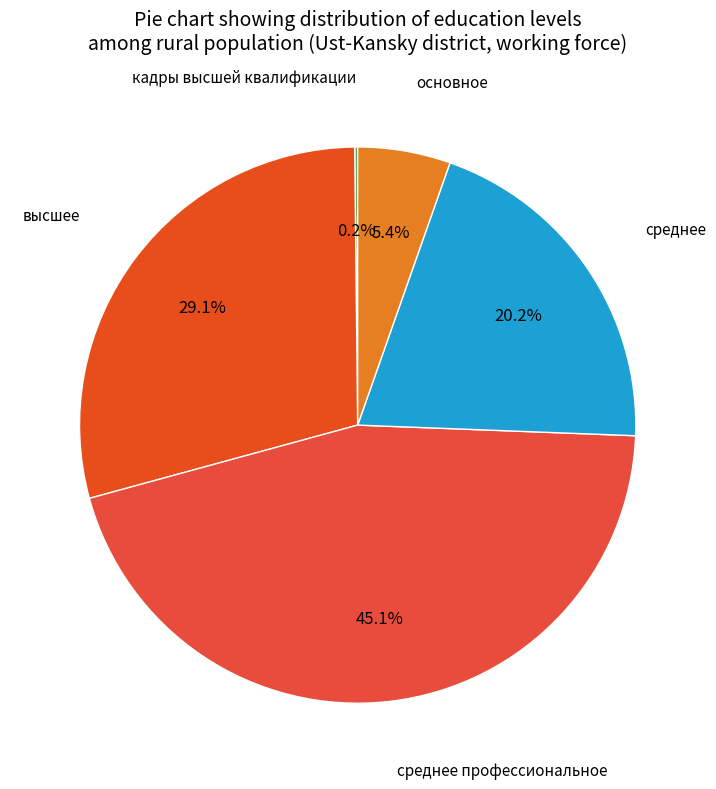

Does any single category account for the majority?

No